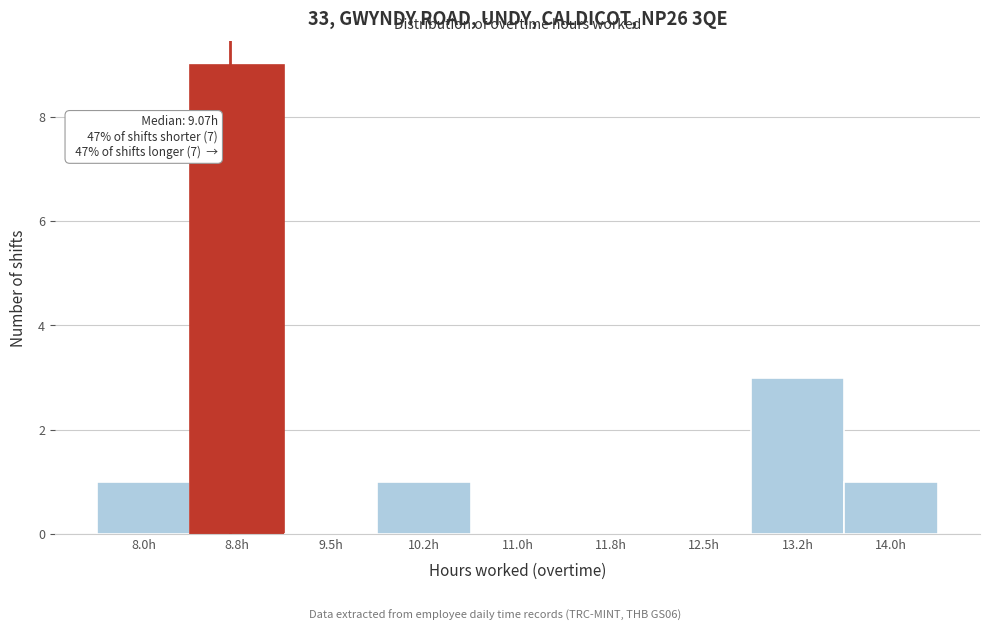

Reading left to right, extract all data points from this chart.

8.0h=1	8.8h=9	9.5h=0	10.2h=1	11.0h=0	11.8h=0	12.5h=0	13.2h=3	14.0h=1